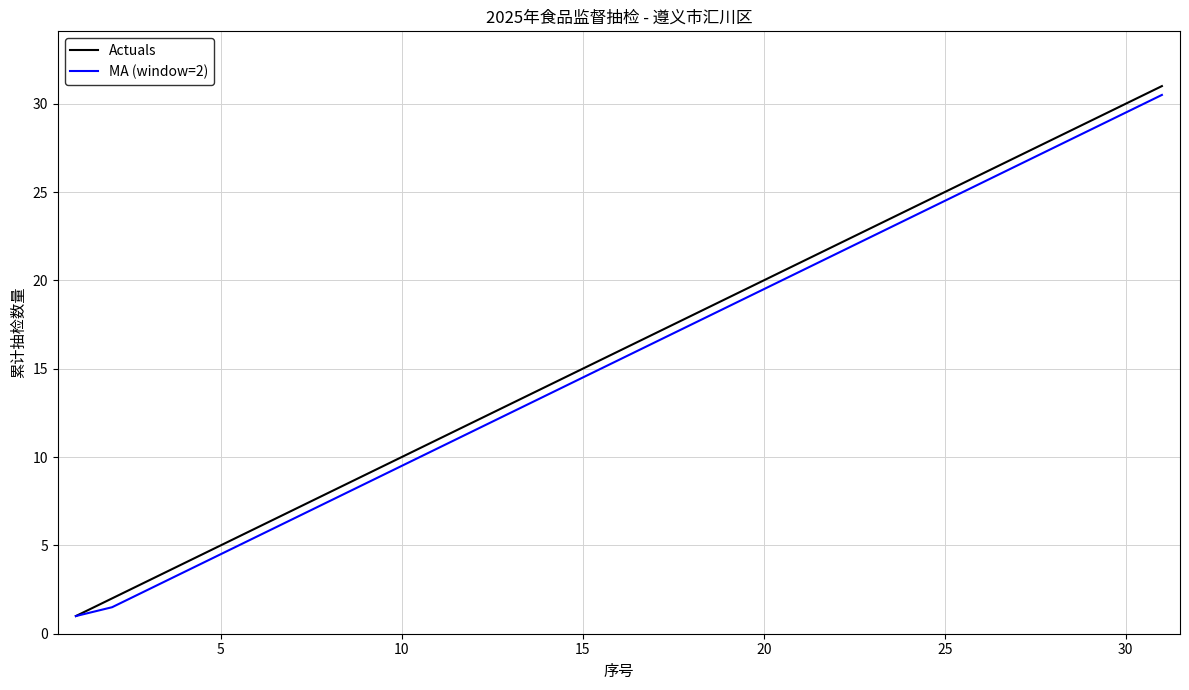

True or false: MA (window=2) has more than 1 points higher than both neighbors.

False